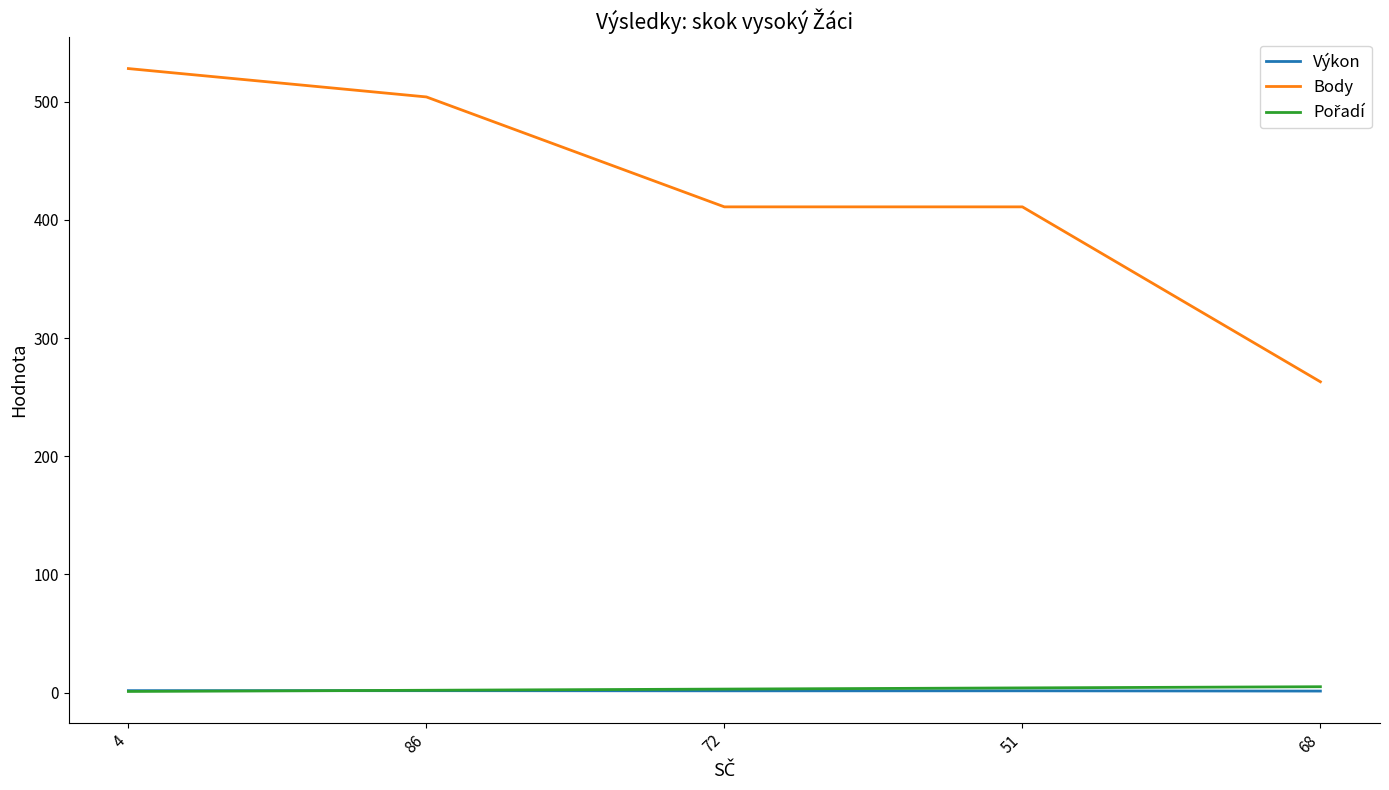

At which category is the sum across all series the highest?

4